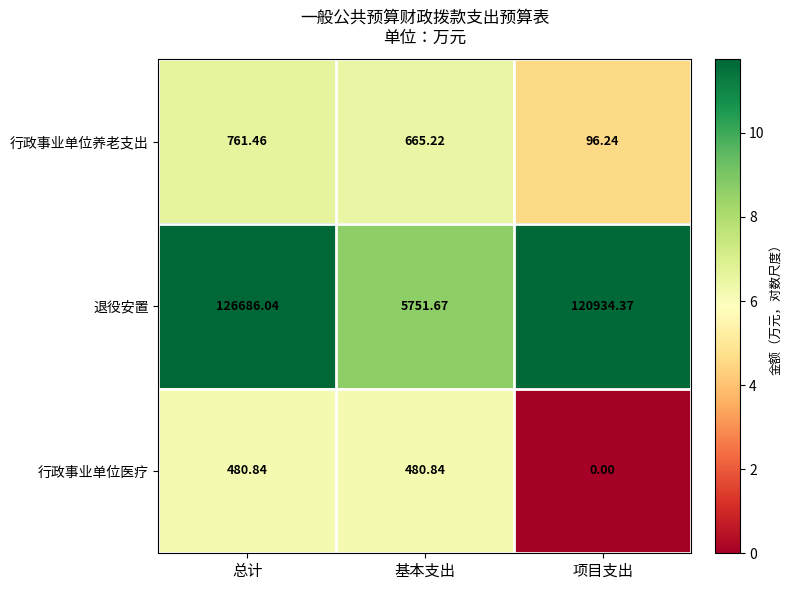

Rank the series by their maximum value, from highest to lowest.

退役安置, 行政事业单位养老支出, 行政事业单位医疗